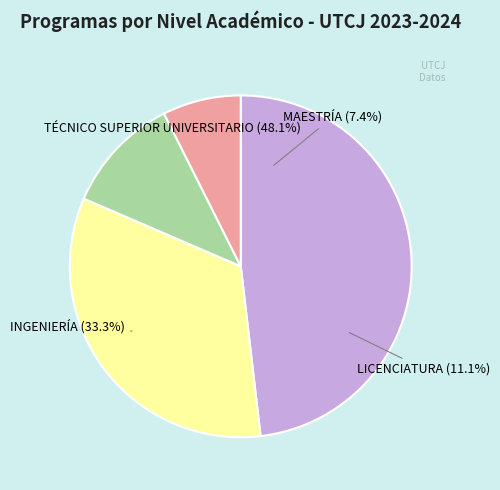

Count the number of slices in the pie.

4